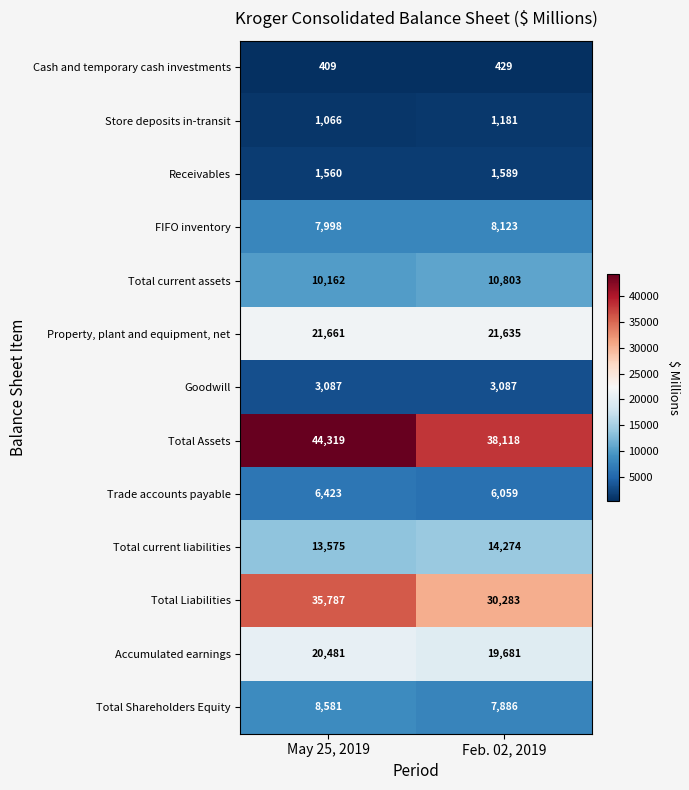

What is the sum of the Total Shareholders Equity values at Feb. 02, 2019 and May 25, 2019?

16467